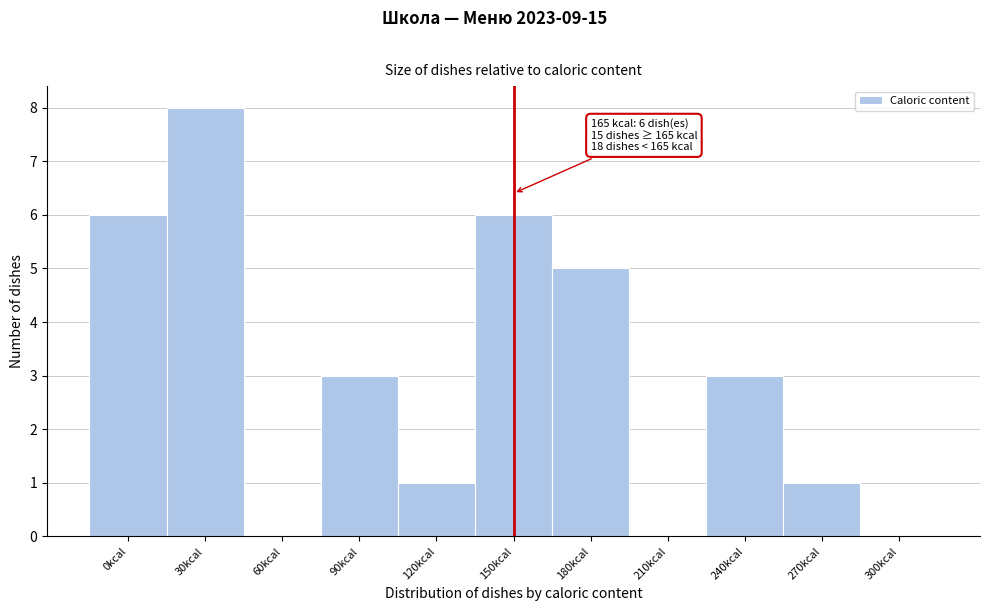

Reading right to left, list all the values displayed in this chart.

300kcal=0	270kcal=1	240kcal=3	210kcal=0	180kcal=5	150kcal=6	120kcal=1	90kcal=3	60kcal=0	30kcal=8	0kcal=6